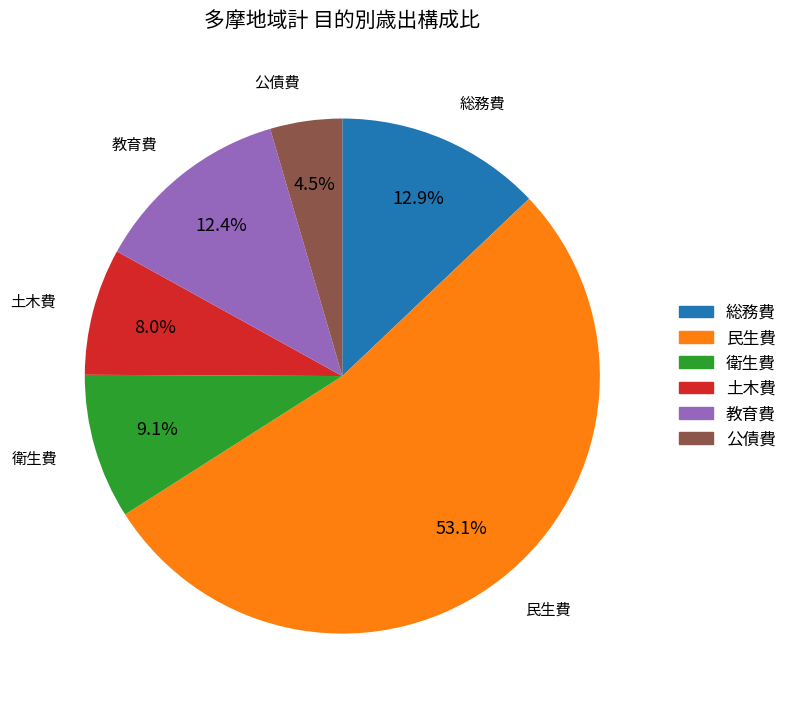

To the nearest percent, what is the combined percentage of 公債費 and 民生費?

58%